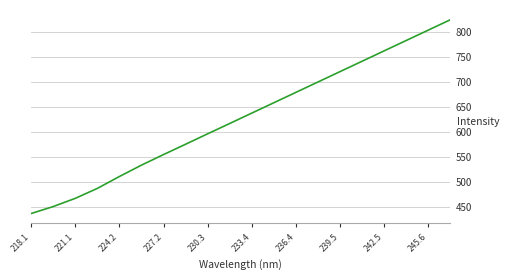

What is the minimum value shown in the chart?

436.0